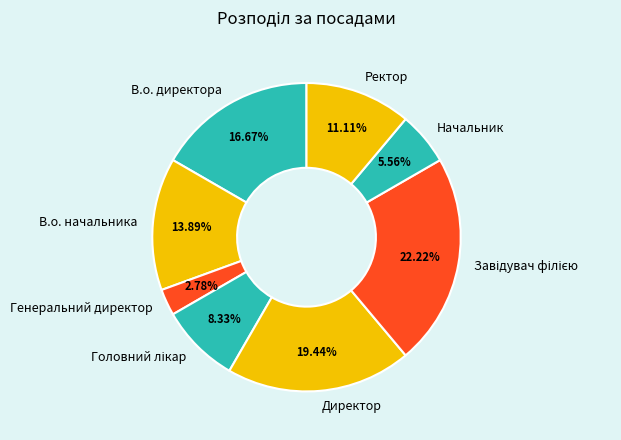

True or false: Генеральний директор accounts for 3% of the total.

True